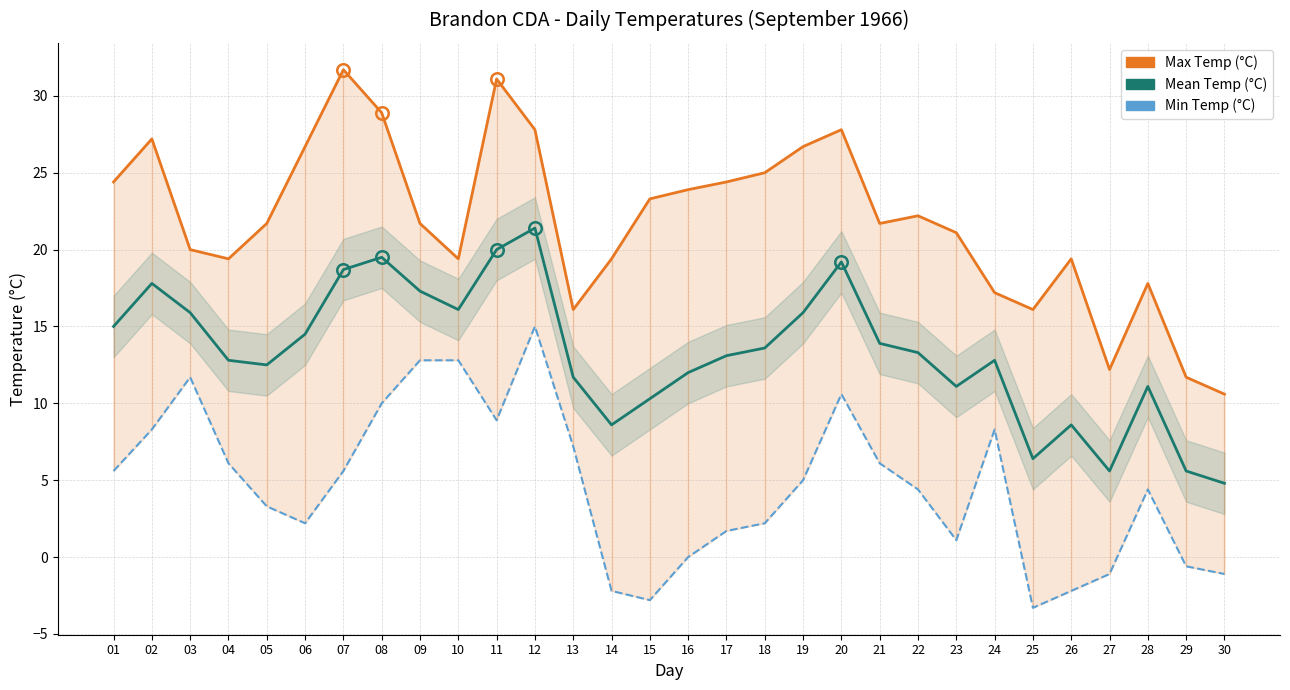

What is the average value of the Max Temp (°C) series?

21.9